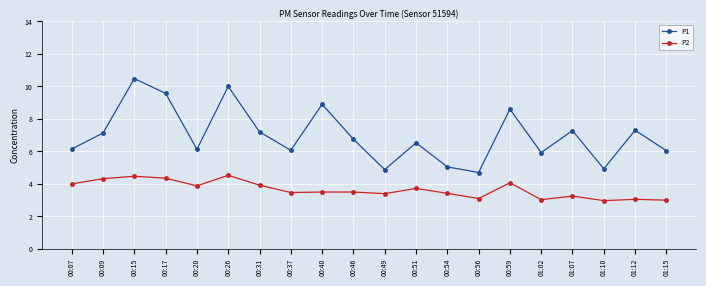

What is the maximum value for P1?

10.5